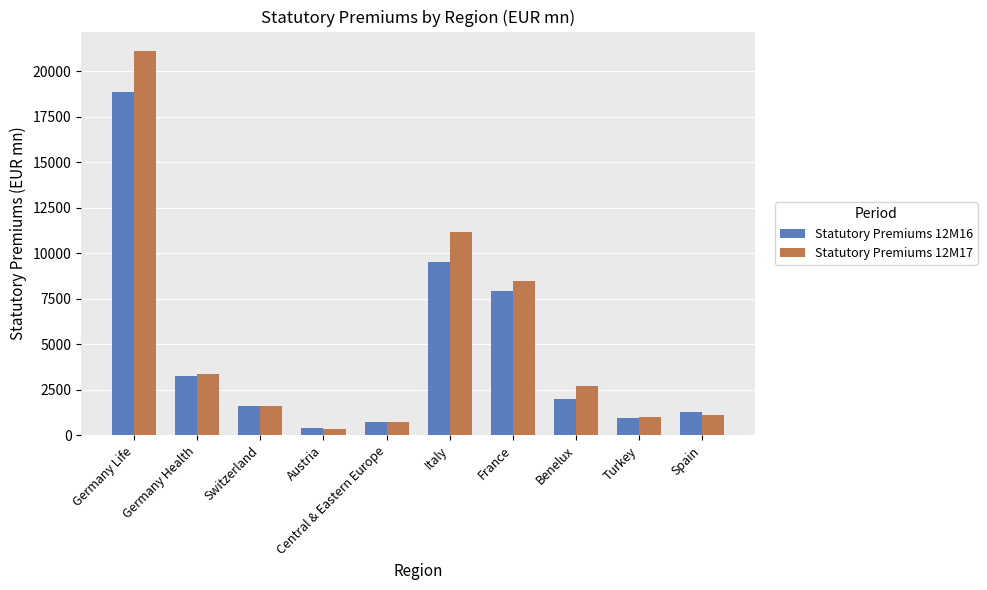

Reading right to left, transcribe all the data shown in this chart.

Statutory Premiums 12M16: Spain=1294.1	Turkey=967.7	Benelux=1987.3	France=7955.6	Italy=9529.1	Central & Eastern Europe=756.2	Austria=389.9	Switzerland=1610.0	Germany Health=3289.2	Germany Life=18876.4
Statutory Premiums 12M17: Spain=1141.0	Turkey=996.2	Benelux=2703.5	France=8456.7	Italy=11159.8	Central & Eastern Europe=763.3	Austria=382.2	Switzerland=1595.5	Germany Health=3360.1	Germany Life=21124.0